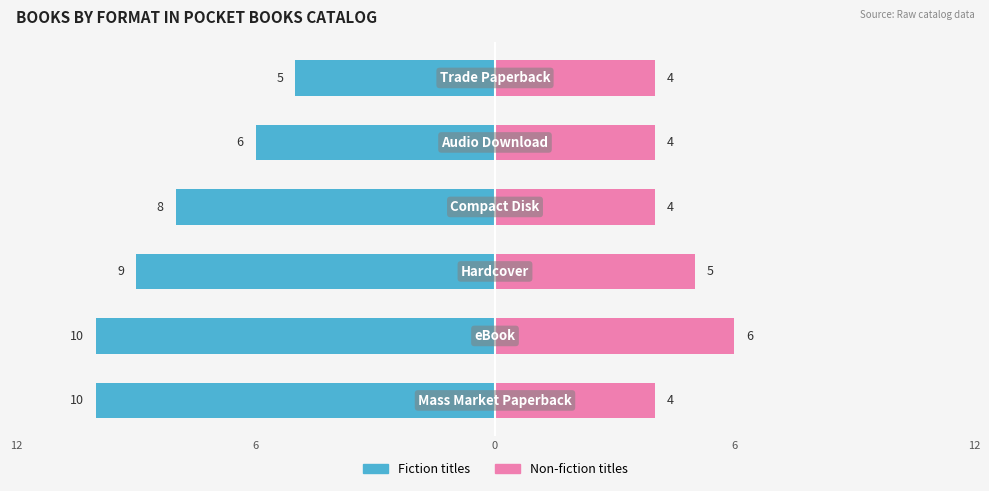

How many data points does each series have?

6